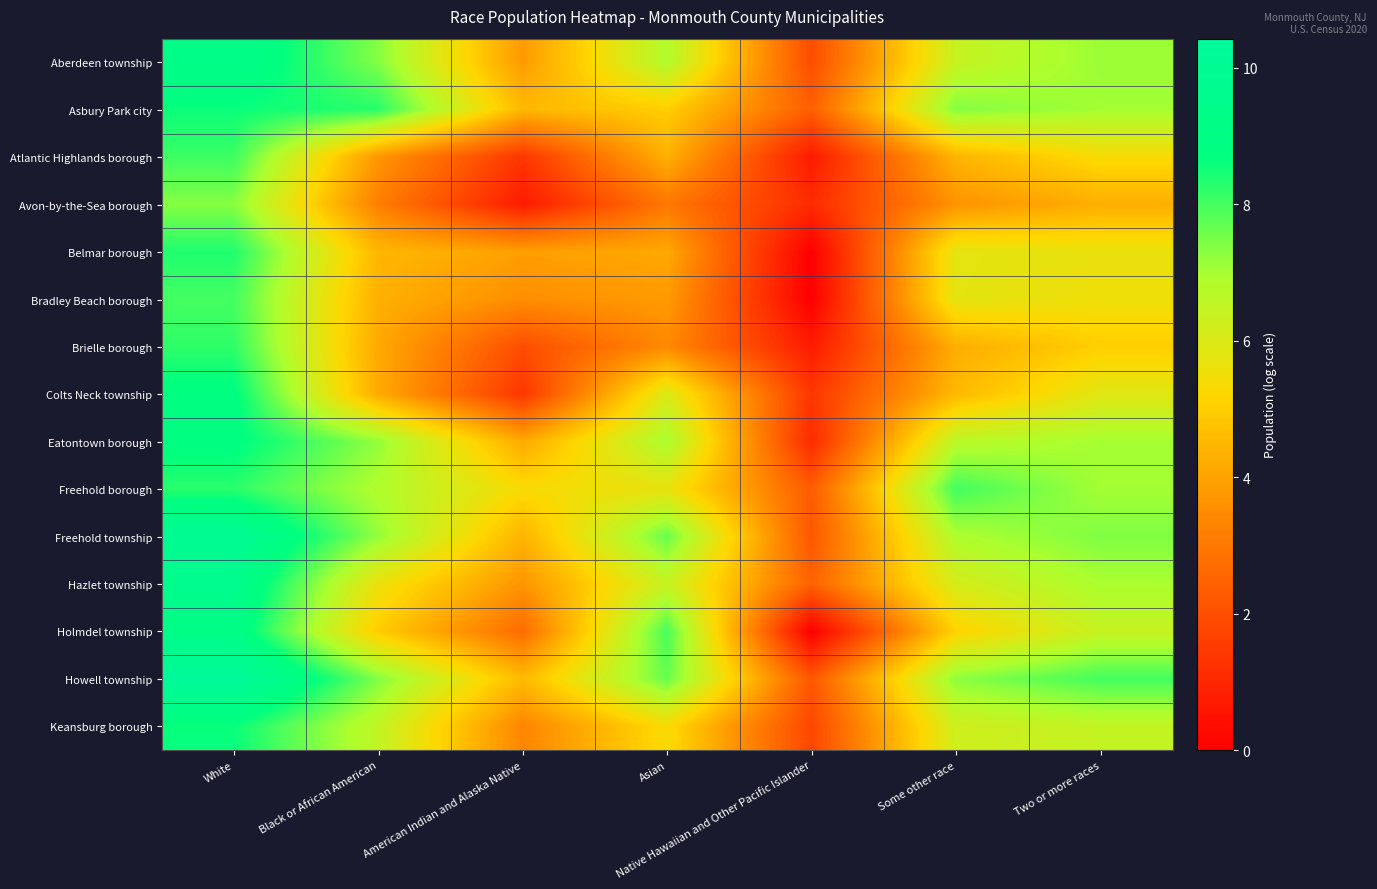

What is the difference between the highest and lowest values at Asian?

5.0